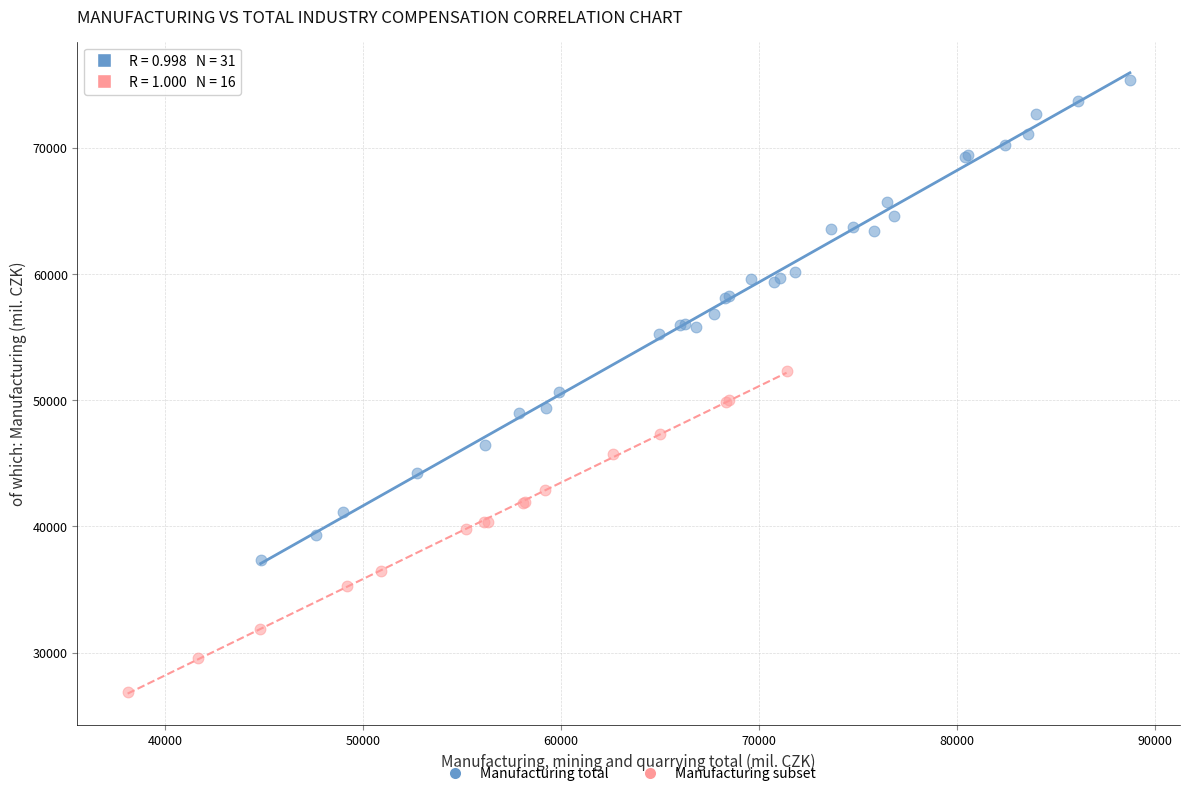

Which series reaches the minimum Y coordinate?

Manufacturing subset